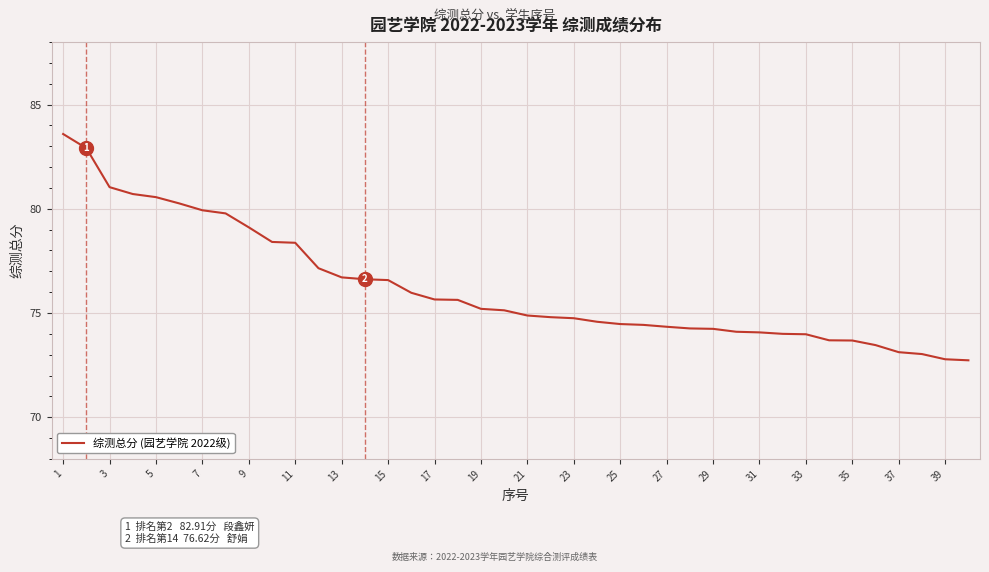

What is the minimum value shown in the chart?

72.7